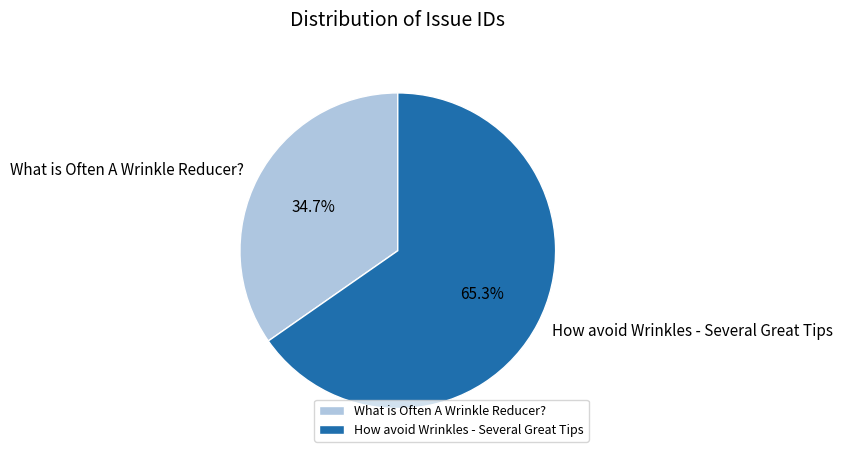

Is it true that What is Often A Wrinkle Reducer? is 45% of the pie?

False